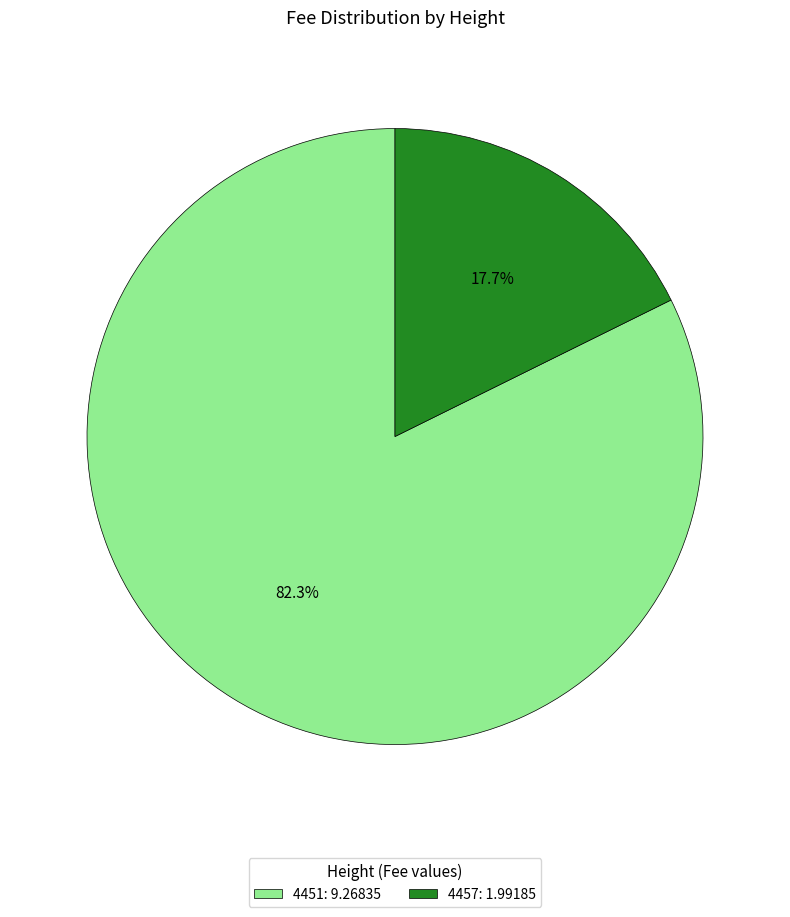

How many slices are in this pie chart?

2